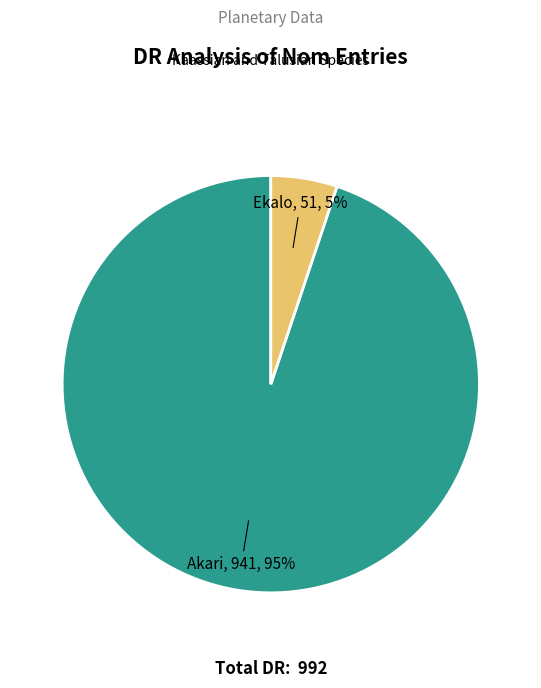

To the nearest percent, what is the difference between the Ekalo and Akari slice percentages?

90%